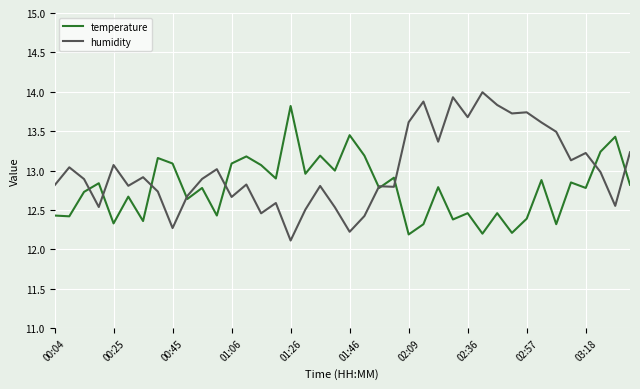

What are all the series names shown in the legend?

temperature, humidity